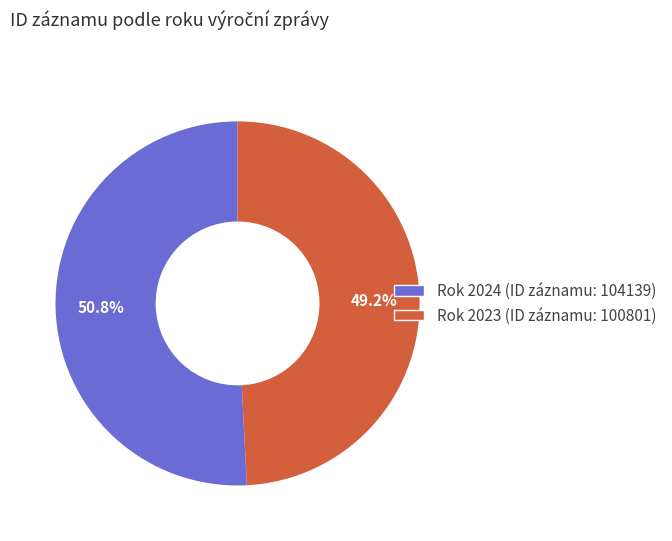

Count the number of slices in the pie.

2